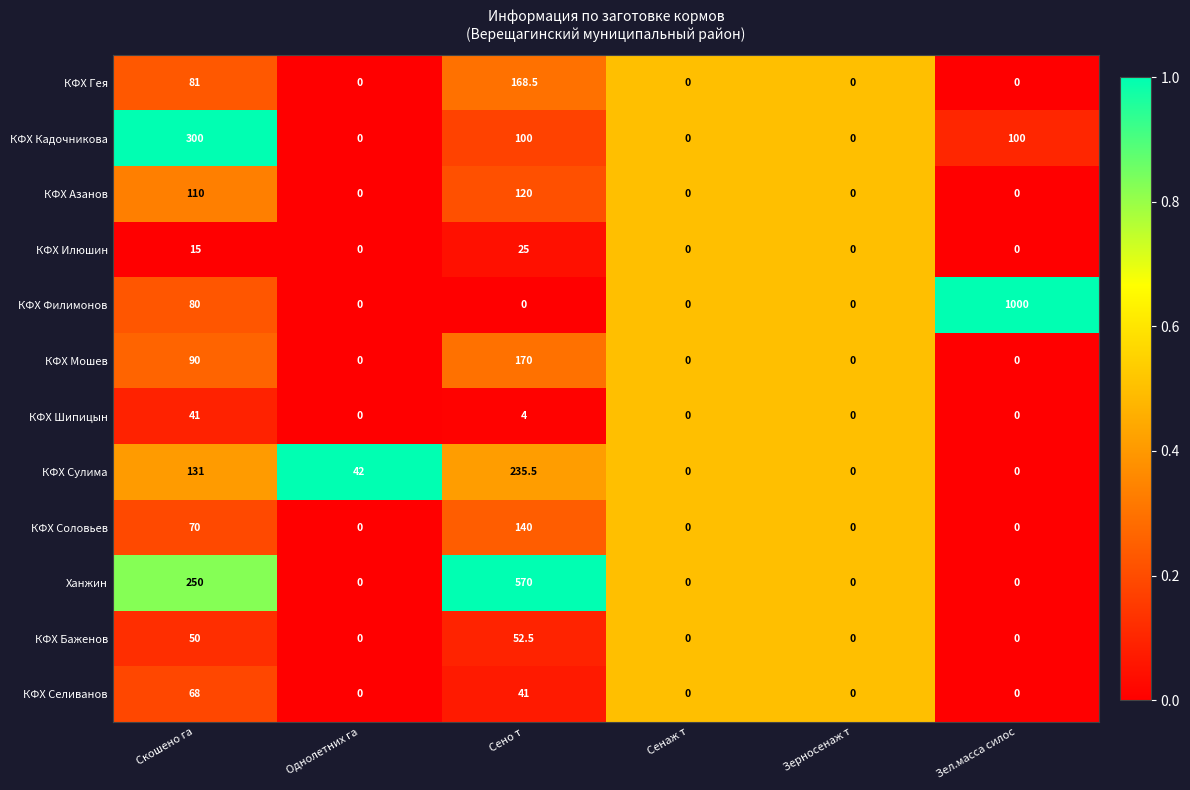

Which series changed the most between Скошено га and Однолетних га?

КФХ Кадочникова